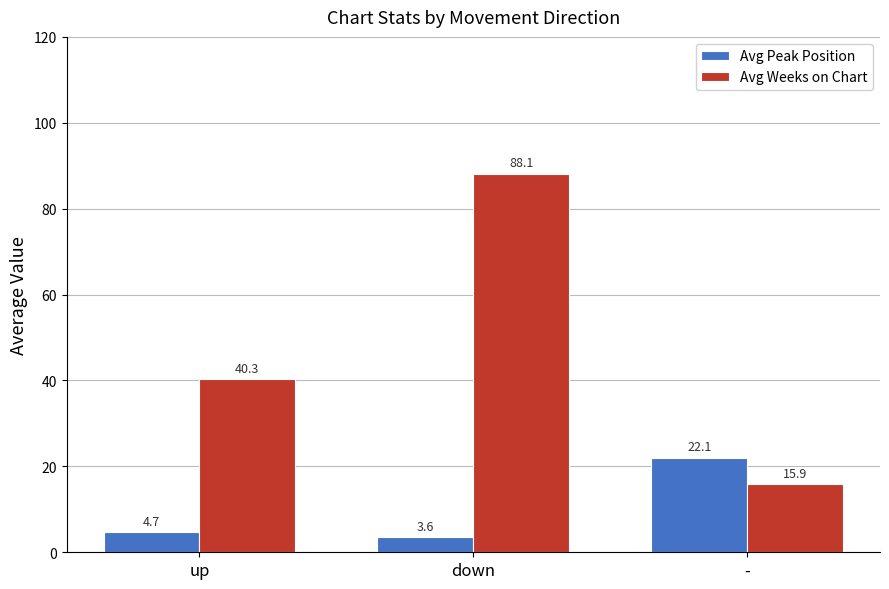

Read the Avg Weeks on Chart value at down.

88.1